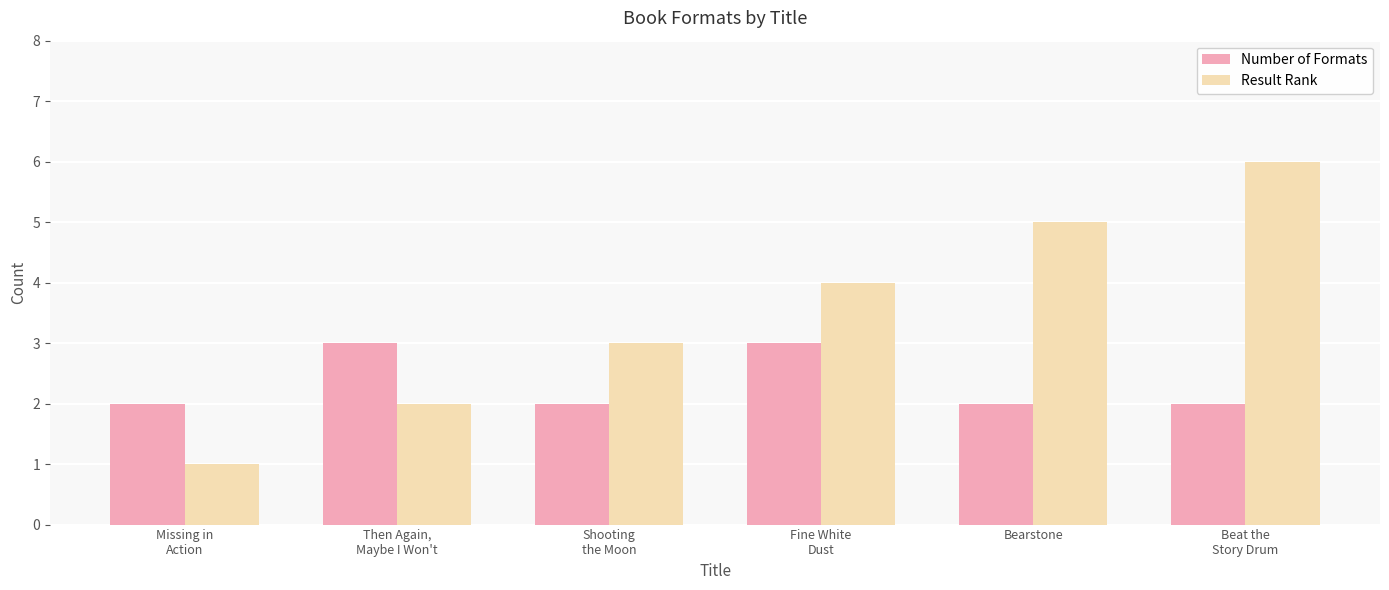

List the series in order of their overall mean, lowest first.

Number of Formats, Result Rank